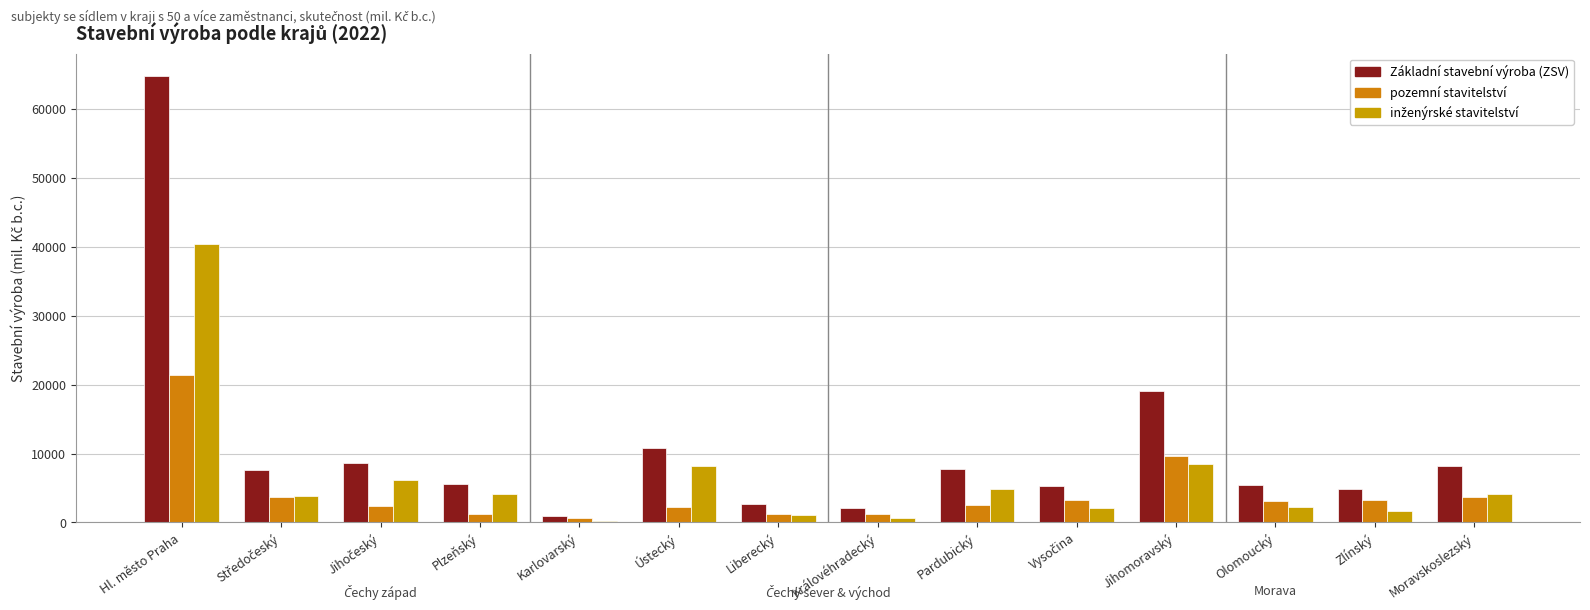

At which label does inženýrské stavitelství first exceed 4073?

Hl. město Praha